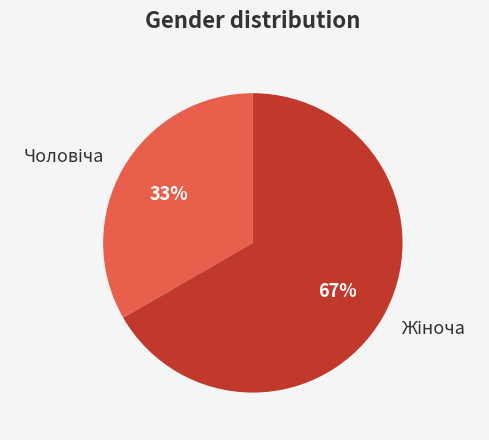

Is there any slice that represents more than half of the pie?

Yes